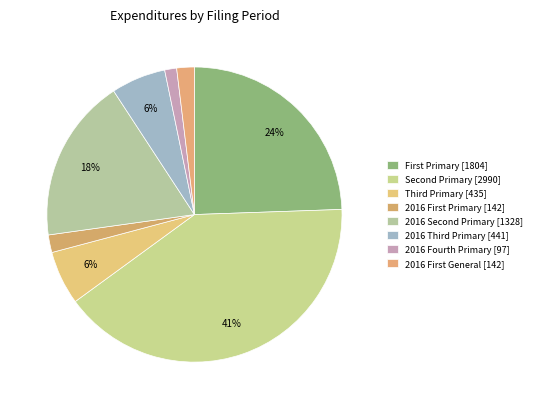

To the nearest percent, what is the difference between the largest and smallest slice percentages?

39%